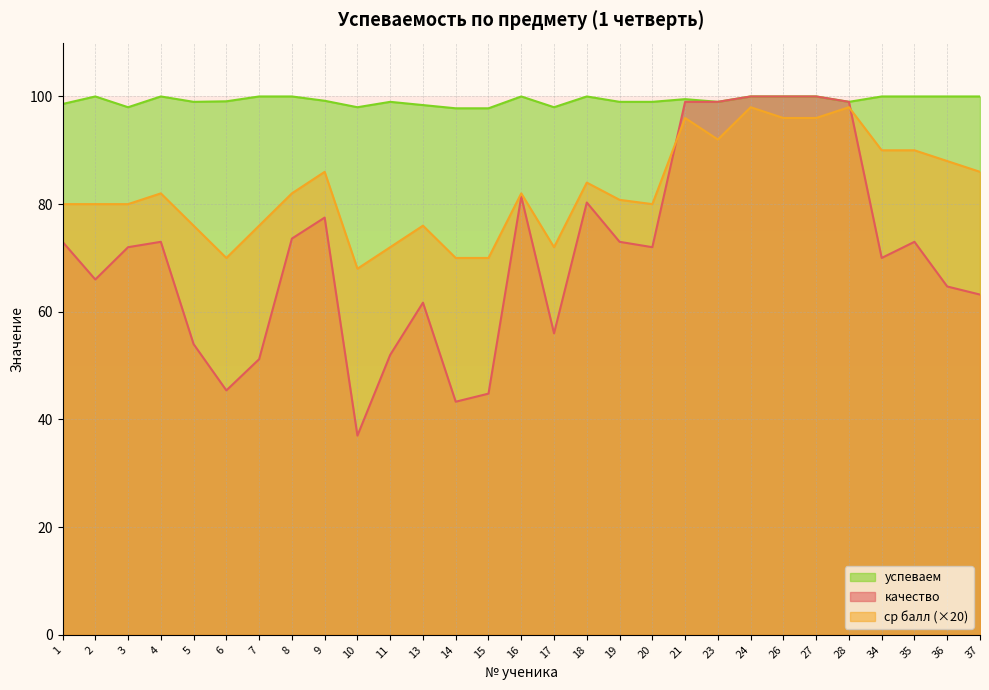

The успеваем series shows 98.6 at 1. True or false?

True